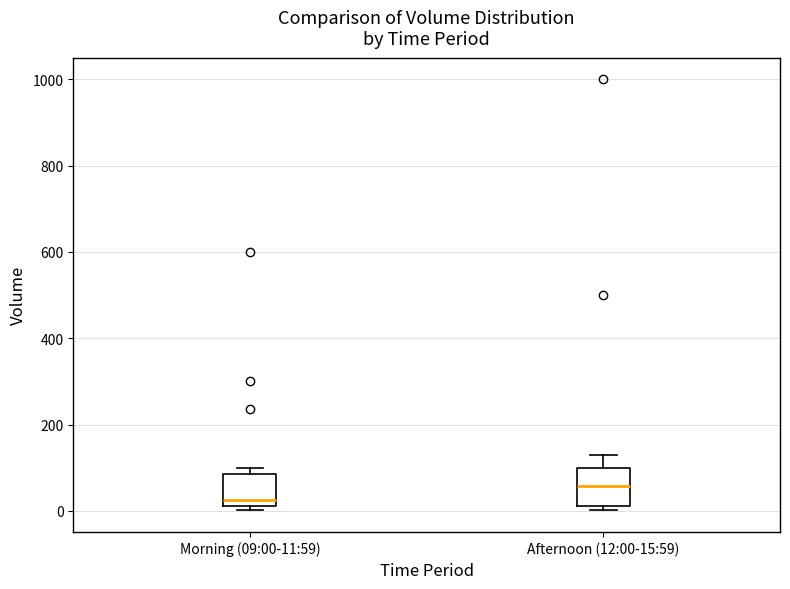

Which box has the lowest median line?

Morning (09:00-11:59)